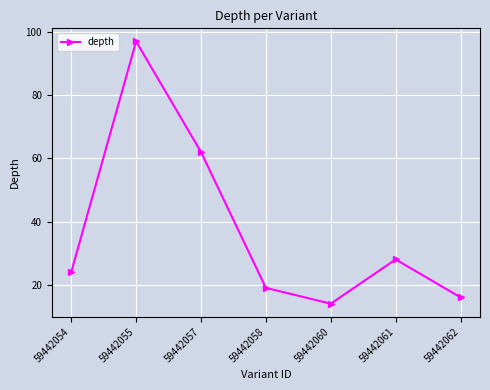

How many lines are shown in the chart?

1